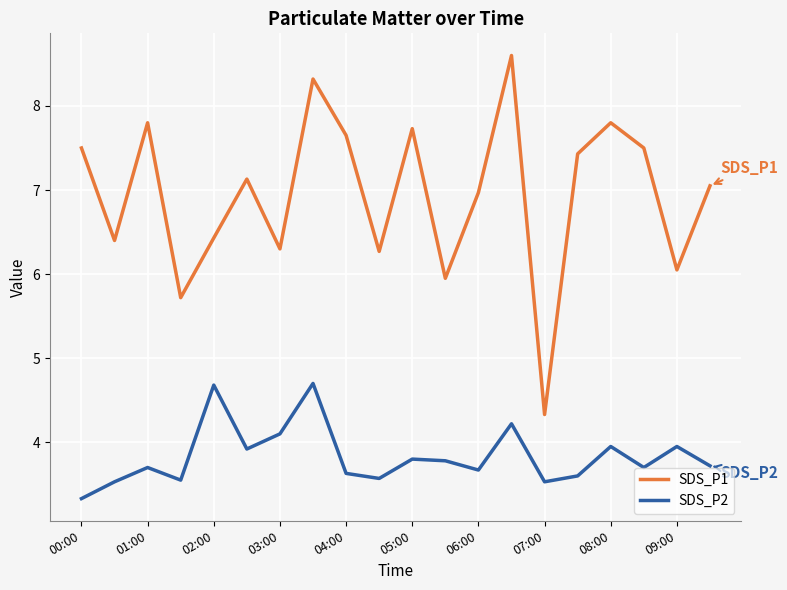

Rank the series by their maximum value, from lowest to highest.

SDS_P2, SDS_P1